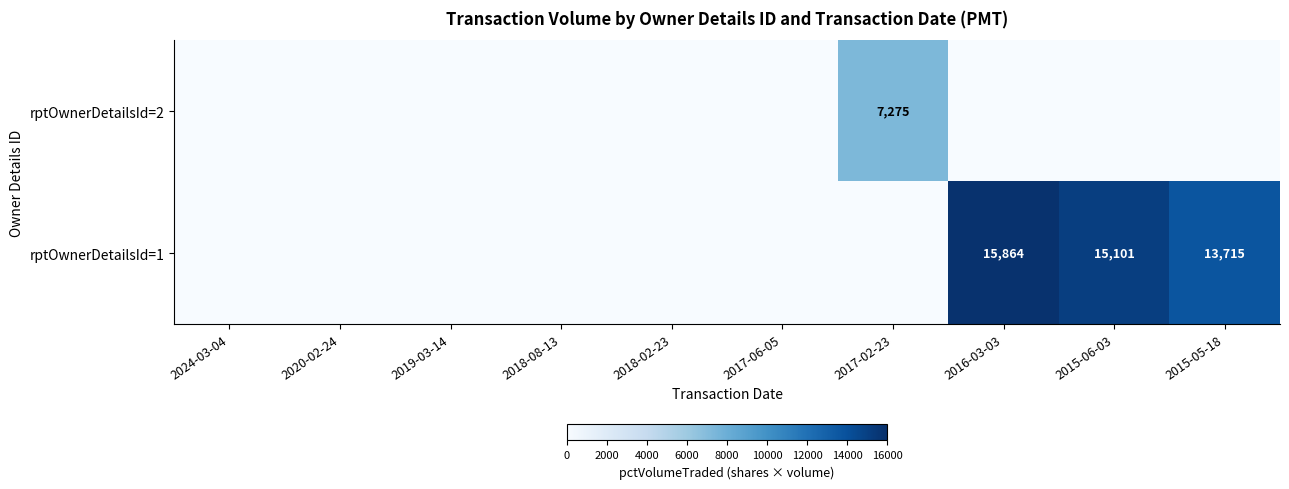

Rank the series by their maximum value, from lowest to highest.

rptOwnerDetailsId=2, rptOwnerDetailsId=1